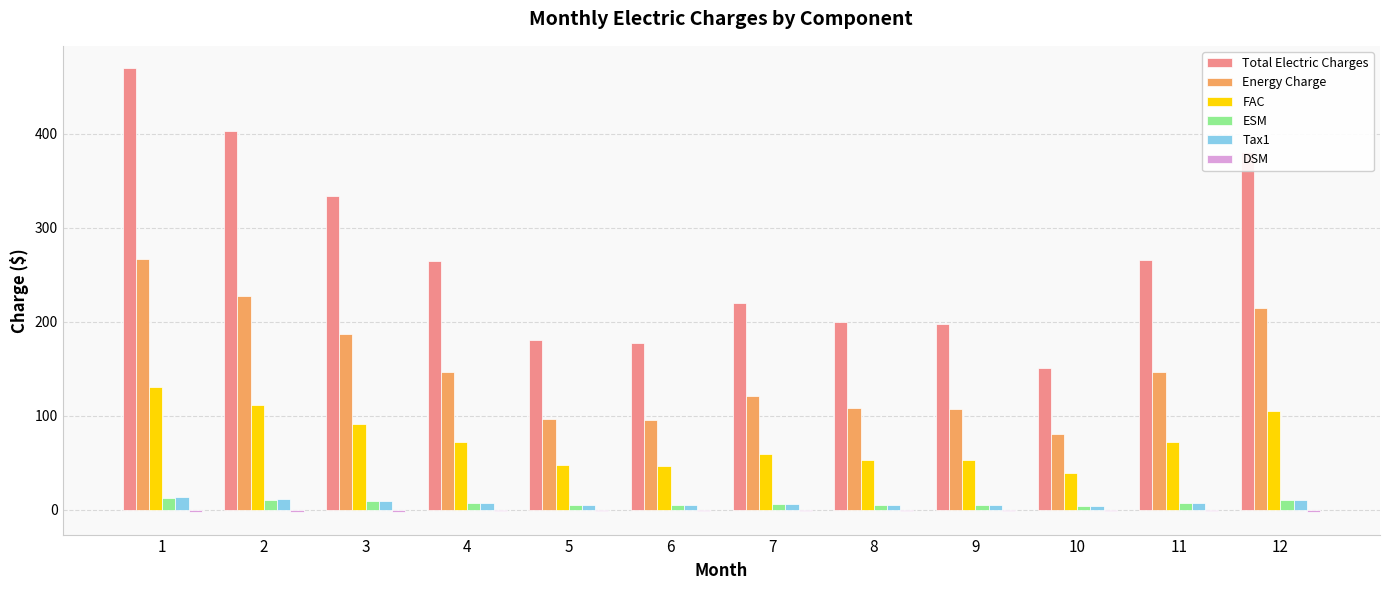

What is the highest value of the Total Electric Charges series?

470.2